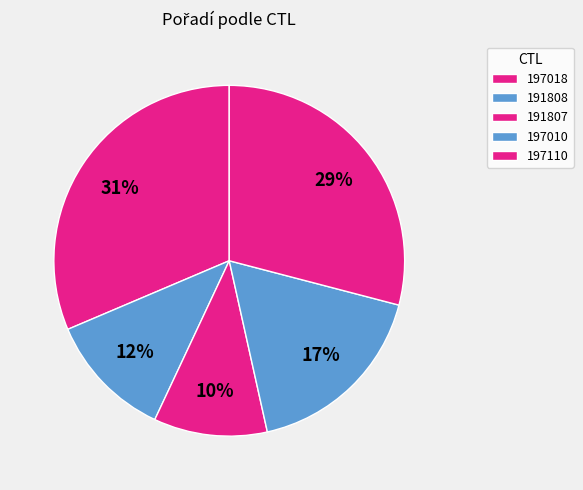

Does 197110 account for over 50% of the chart?

No